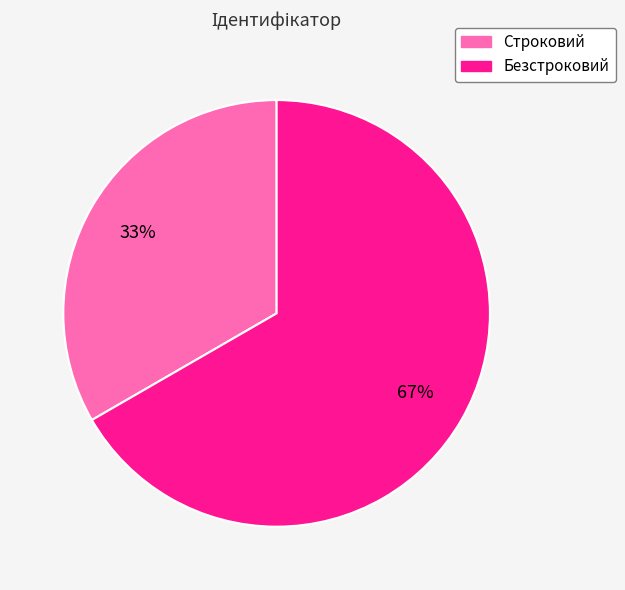

The Строковий slice represents 24% of the pie. True or false?

False